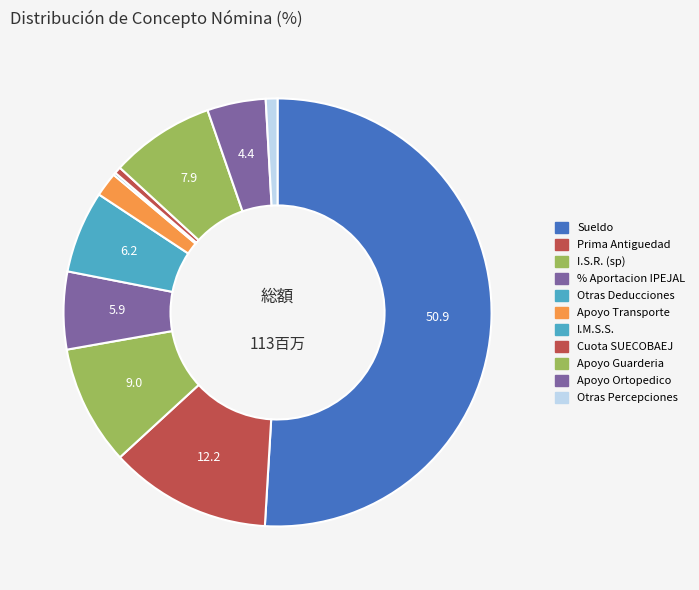

How many segments does this pie chart have?

11